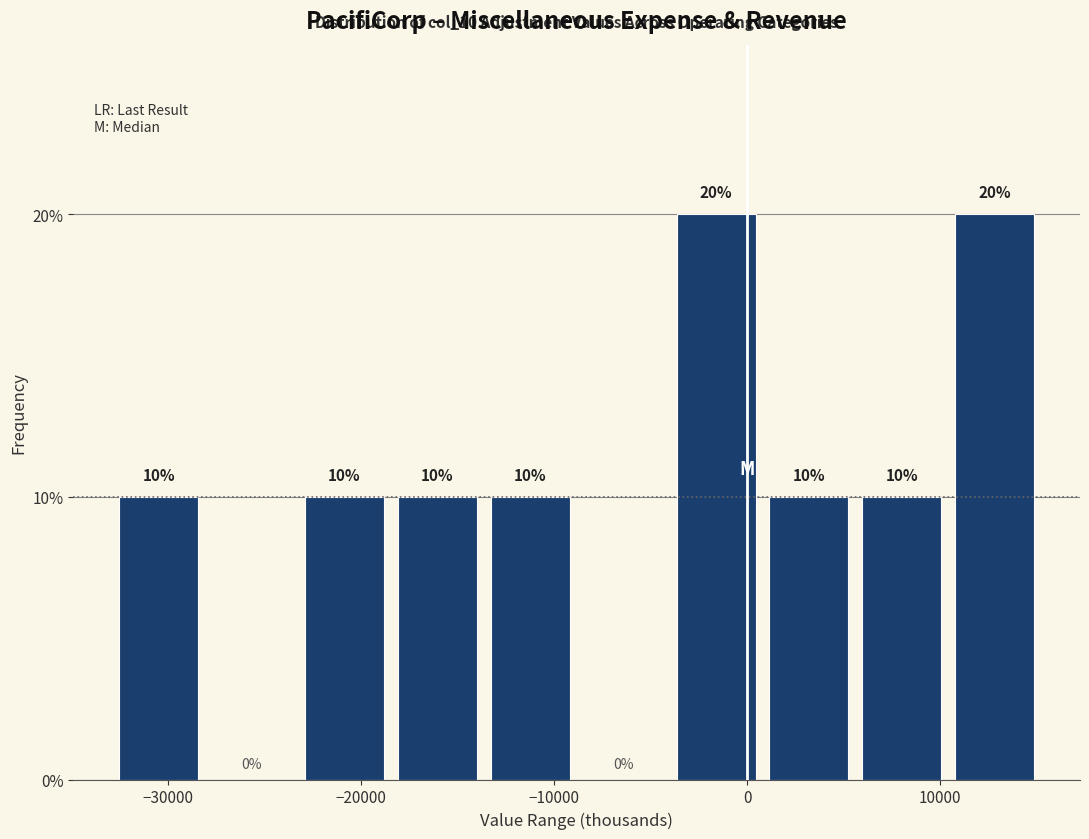

Reading left to right, transcribe this chart: for each bar, give the range it covers on the x-axis and its height. The bar edges are not printed on the chart, so give them approximately, as read against the axis.

-33000 to -28000: 10
-28000 to -23000: 0
-23000 to -18000: 10
-18000 to -14000: 10
-14000 to -9000: 10
-9000 to -4000: 0
-4000 to 1000: 20
1000 to 6000: 10
6000 to 10000: 10
10000 to 15000: 20